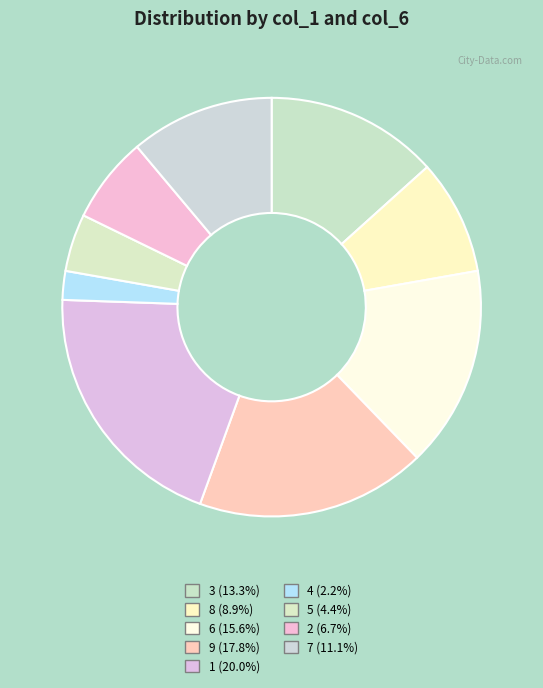

How many slices are in this pie chart?

9